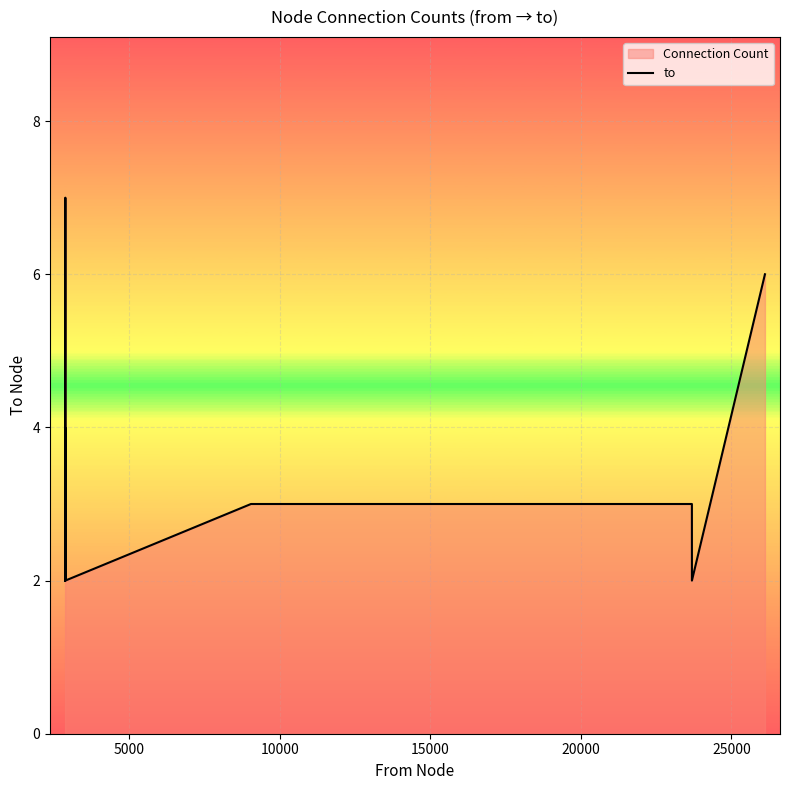

How many interior local valleys (lower than both neighbors) does the data have?

3